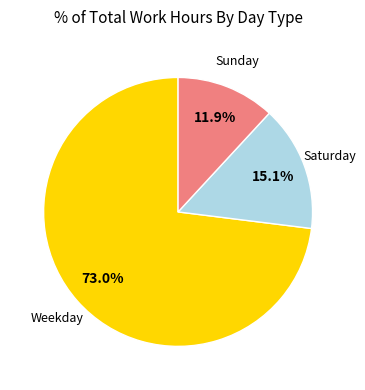

Is there a majority slice in this chart?

Yes